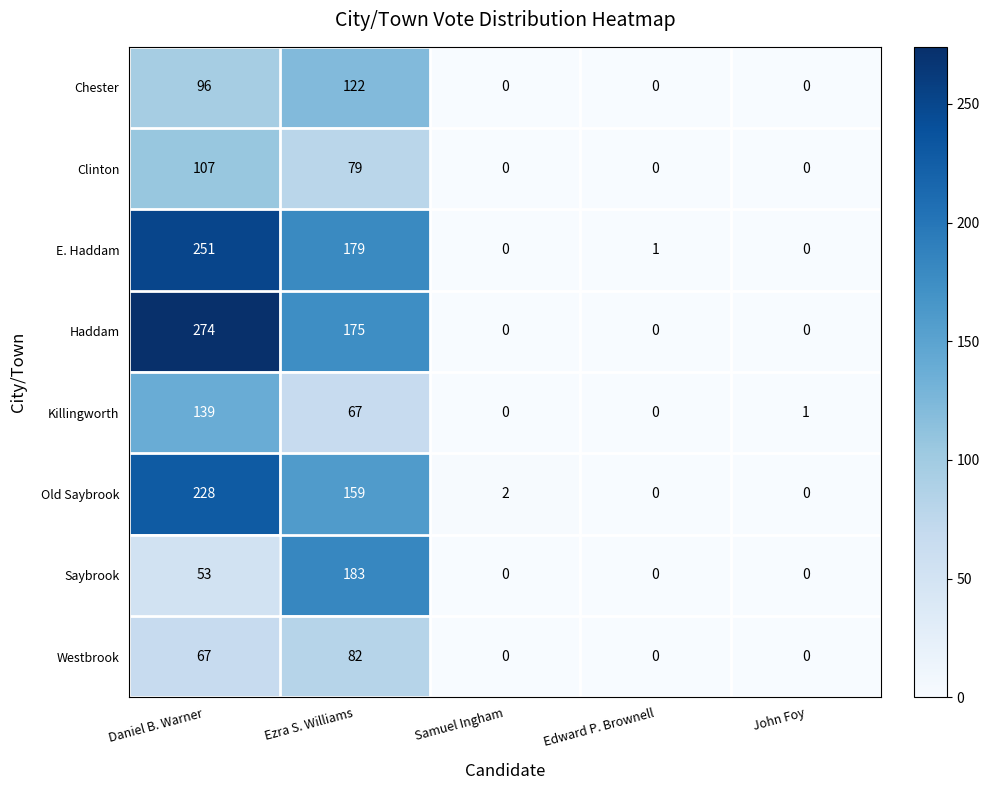

What is the sum of the Saybrook values at Daniel B. Warner and John Foy?

53